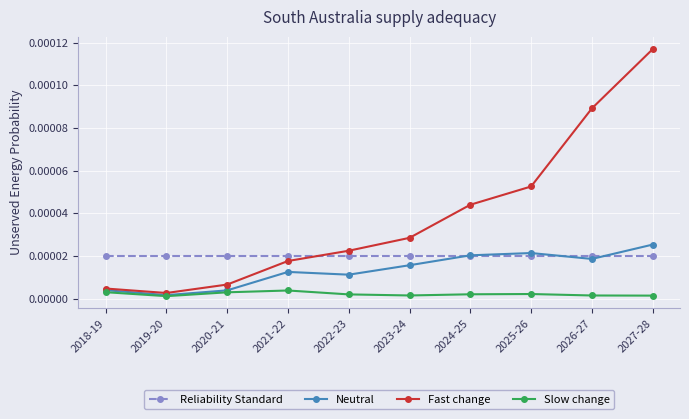

Which series changed the most between 2021-22 and 2024-25?

Fast change